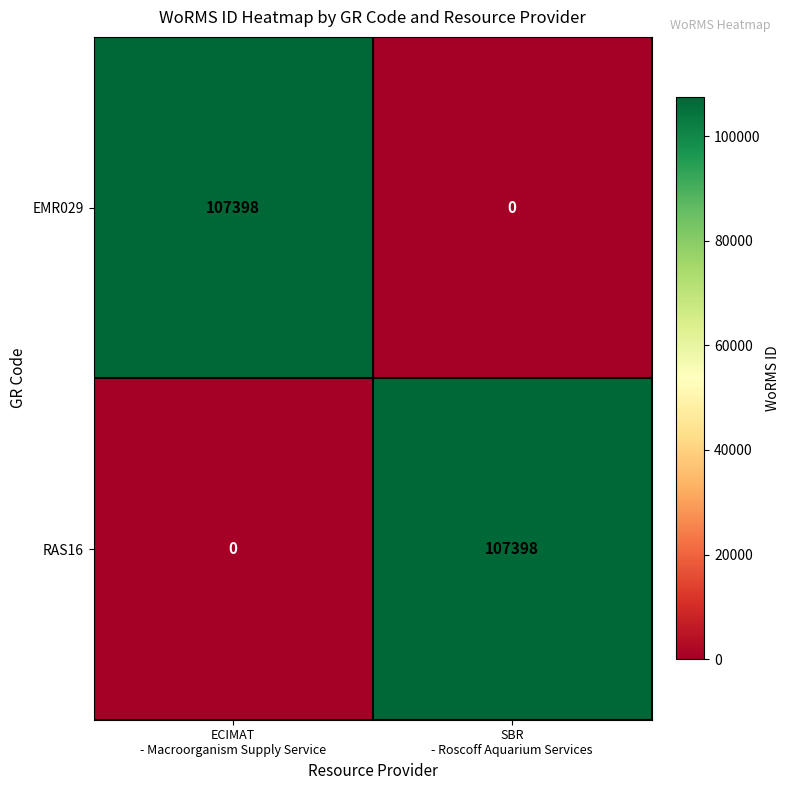

Reading right to left, list all the values displayed in this chart.

EMR029: 0	107398
RAS16: 107398	0